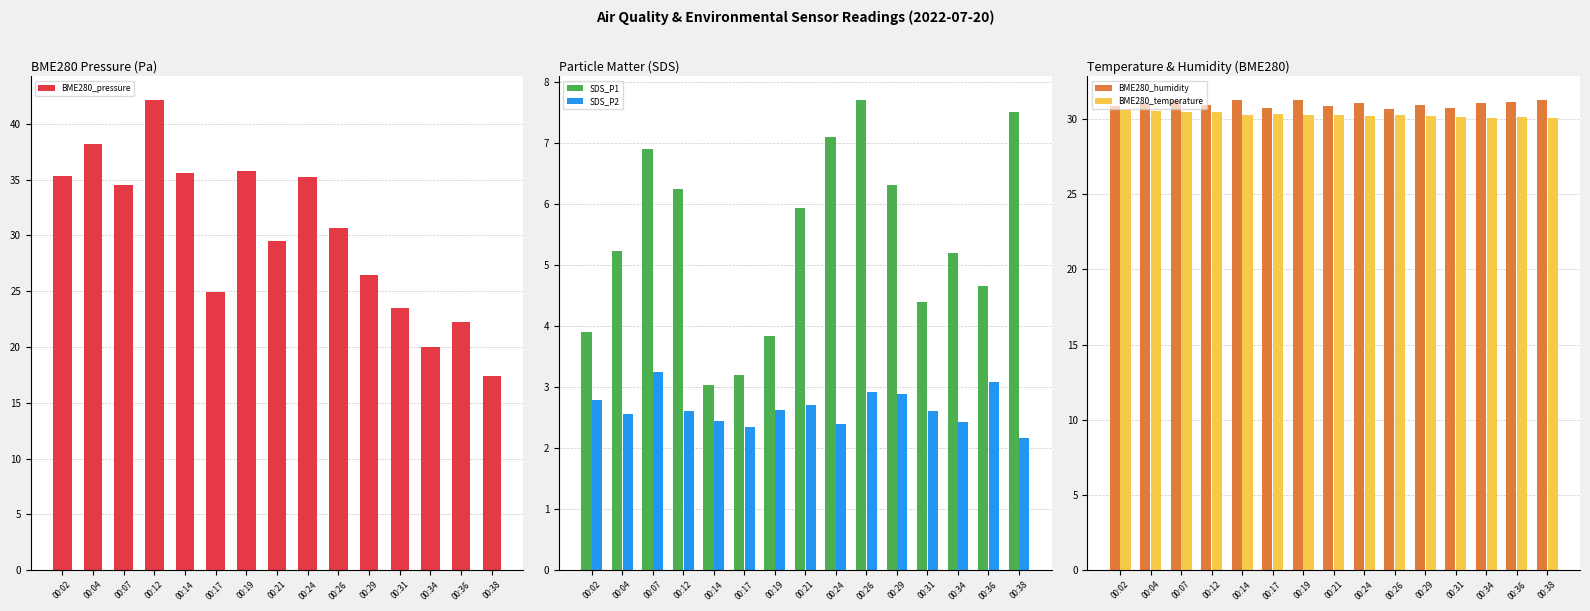

The value of BME280_pressure at 00:38 is 17.4. True or false?

True